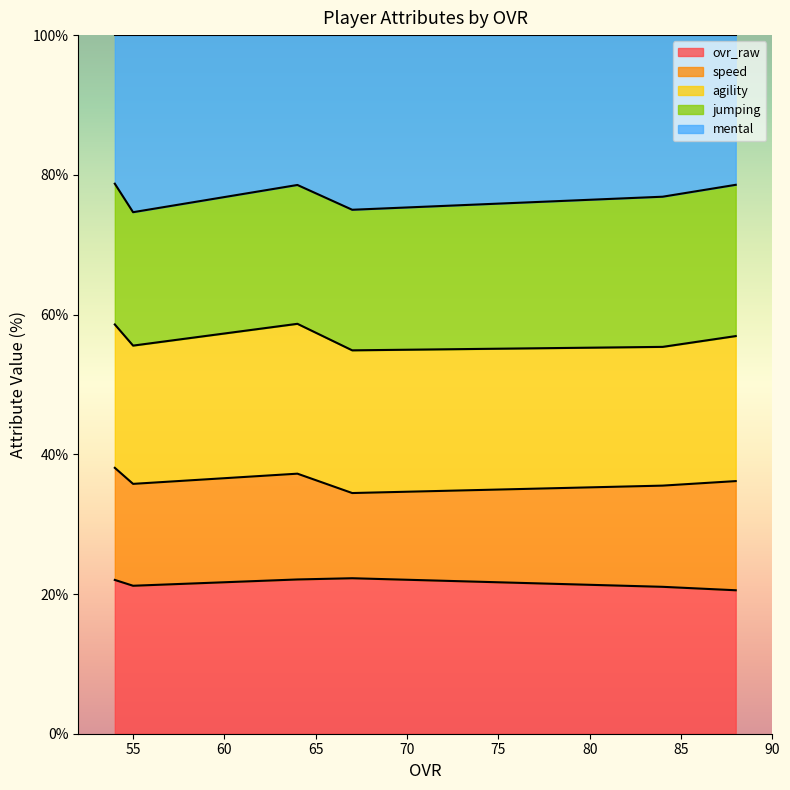

What is the difference between the mental values at 54 and 55?

16